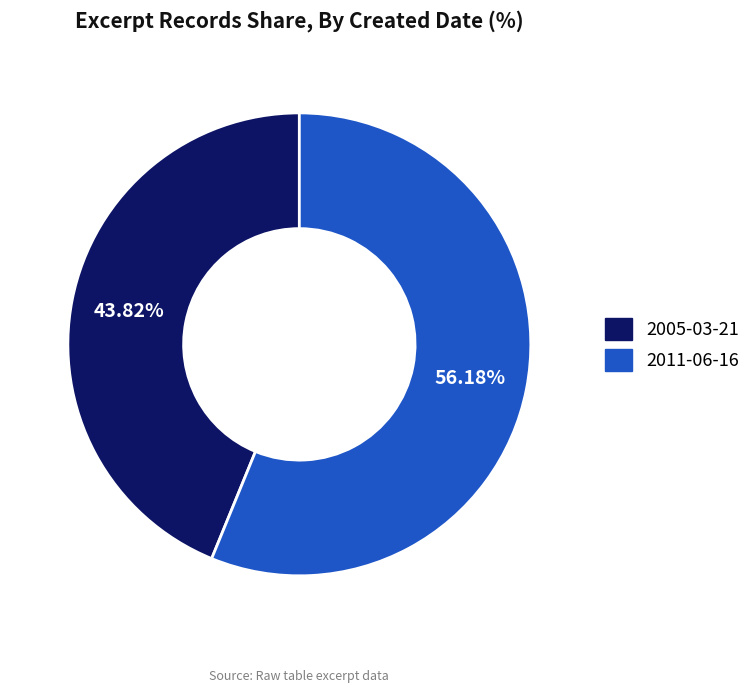

Is there any slice that represents more than half of the pie?

Yes